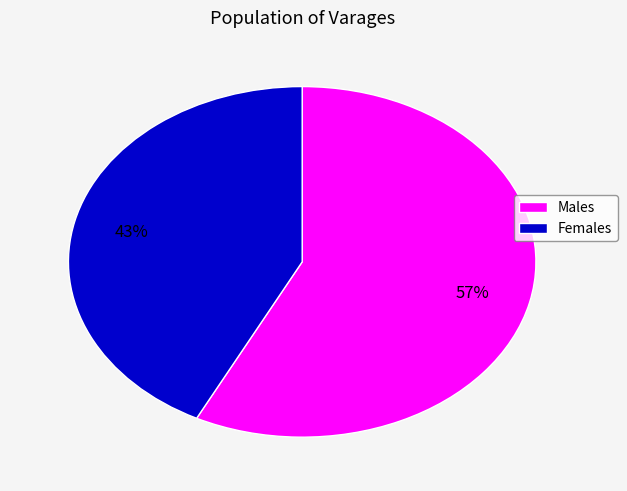

Does any single category account for the majority?

Yes